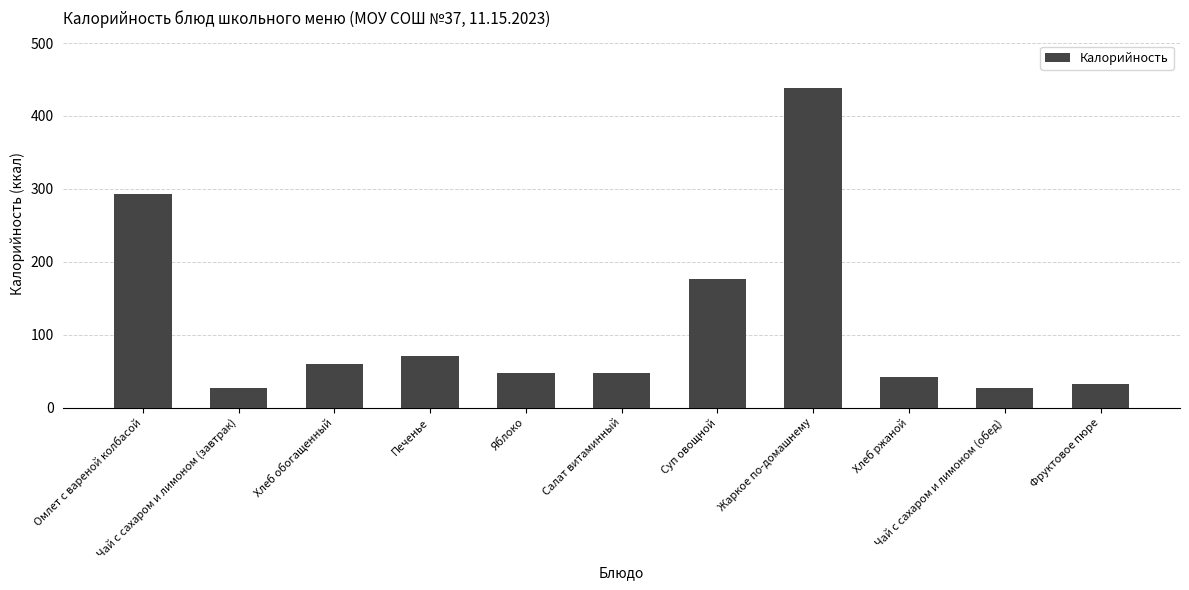

How many bars are there in total?

11